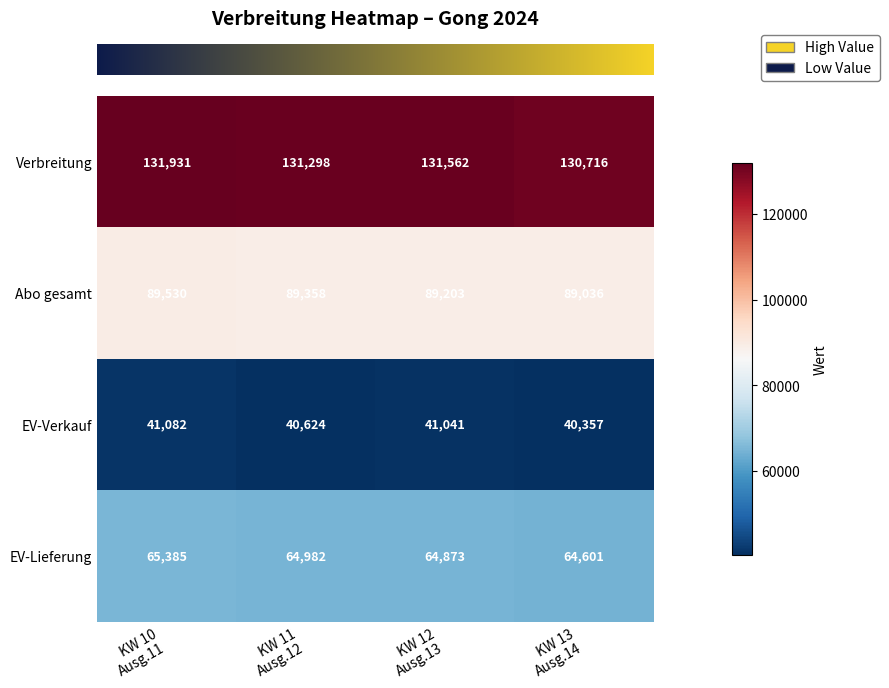

What is the smallest value displayed?

40357